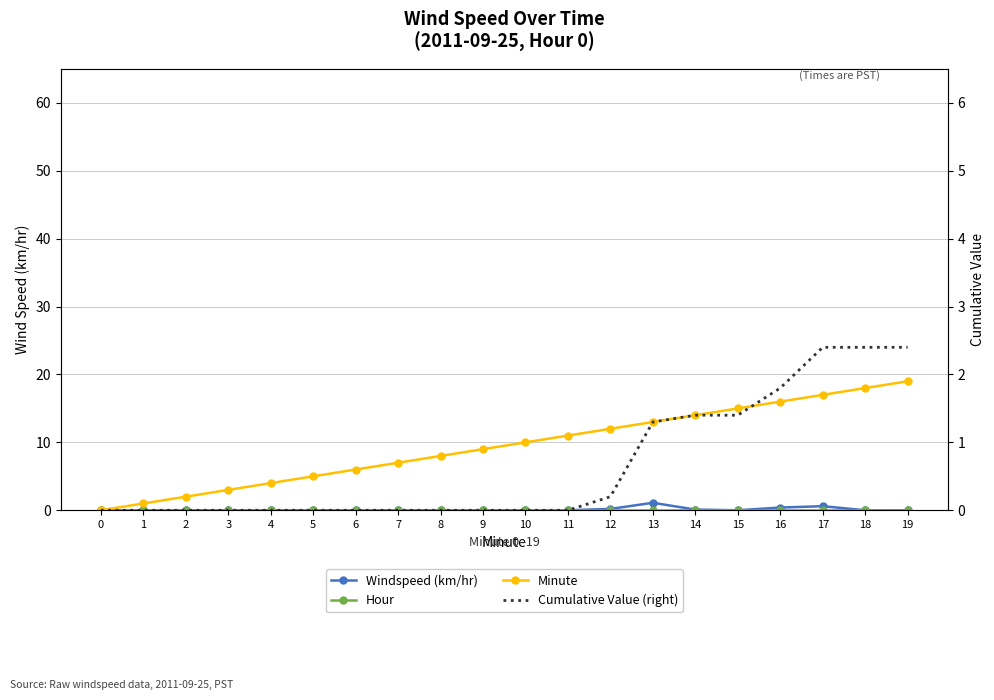

True or false: Cumulative Value (right) has more than 2 points higher than both neighbors.

False